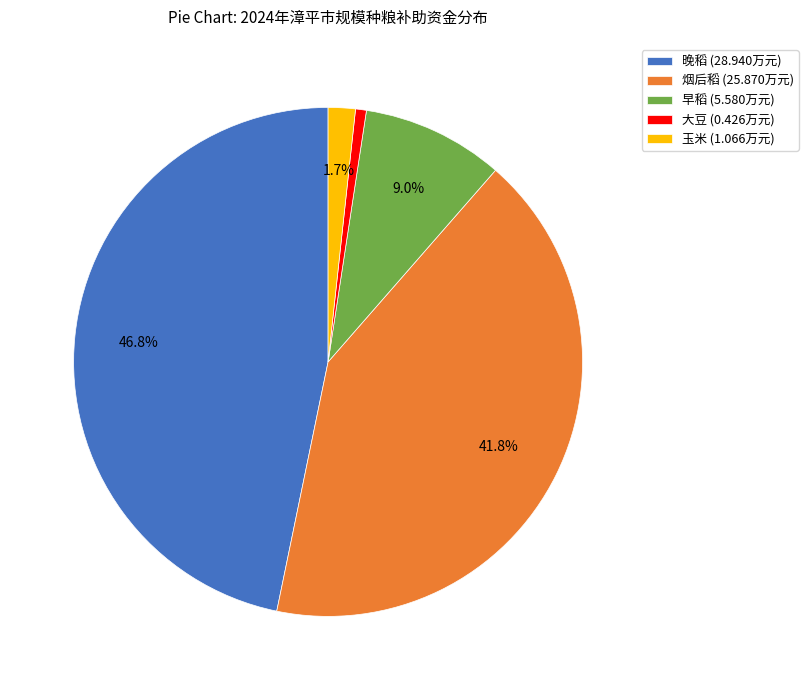

Which has a higher value, 玉米 (1.066万元) or 大豆 (0.426万元)?

玉米 (1.066万元)